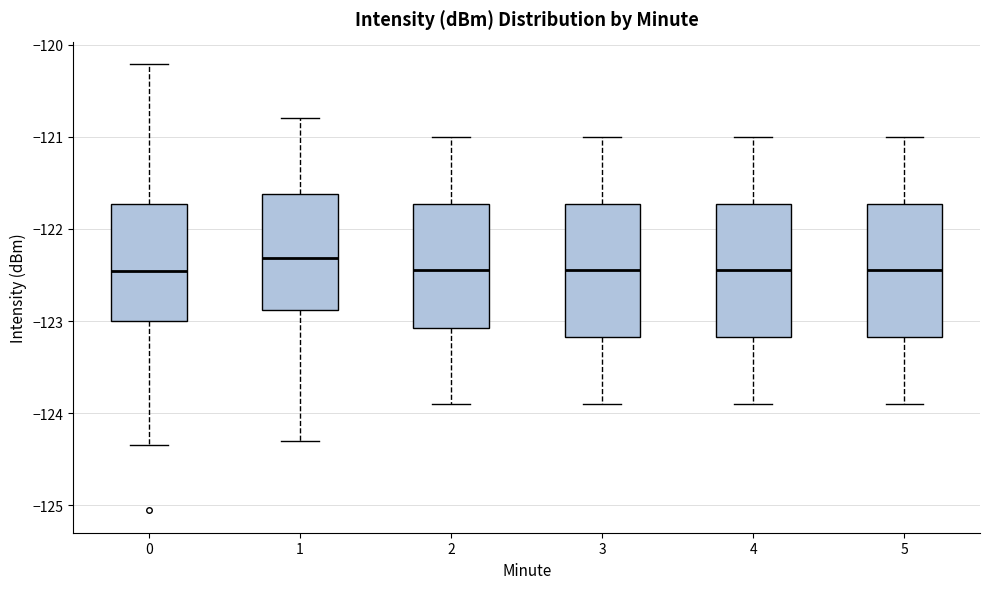

Reading left to right, read every box against the y-axis: the position of its median line, the range the box covers, and the ends of its whiskers. The values are not printed on the chart, so give them approximately, as read against the axis.

0: median -122.5, box -123.0 to -121.7, whiskers -124.3 to -120.2
1: median -122.3, box -122.9 to -121.6, whiskers -124.3 to -120.8
2: median -122.4, box -123.1 to -121.7, whiskers -123.9 to -121.0
3: median -122.4, box -123.2 to -121.7, whiskers -123.9 to -121.0
4: median -122.4, box -123.2 to -121.7, whiskers -123.9 to -121.0
5: median -122.4, box -123.2 to -121.7, whiskers -123.9 to -121.0